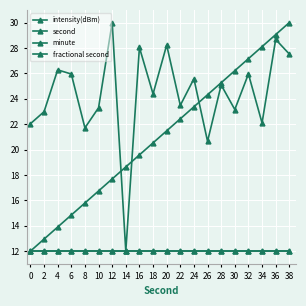

Does the chart have visible grid lines?

Yes